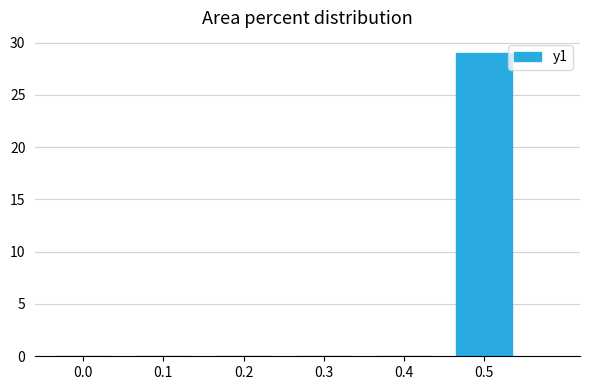

How many categories are shown in the chart?

6